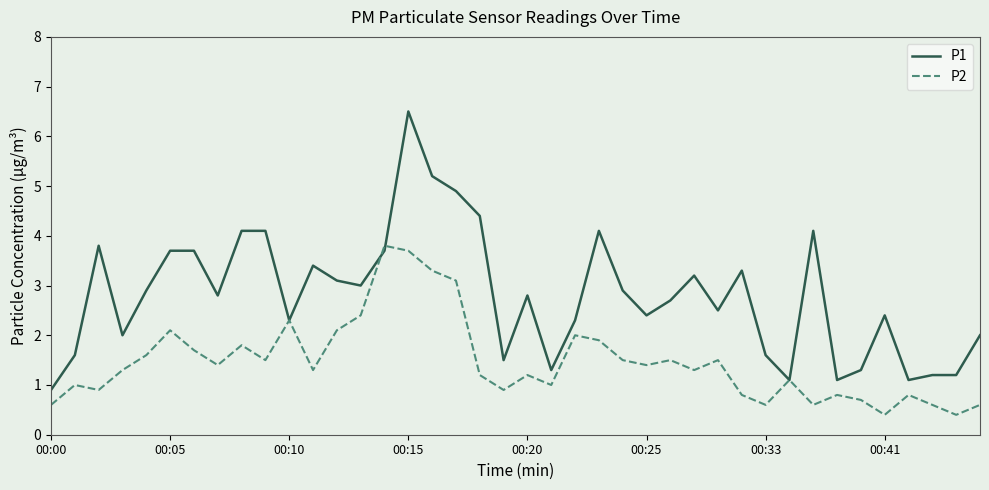

Reading left to right, transcribe all the data shown in this chart.

P1: 0.9	1.6	3.8	2.0	2.9	3.7	3.7	2.8	4.1	4.1	2.3	3.4	3.1	3.0	3.7	6.5	5.2	4.9	4.4	1.5	2.8	1.3	2.3	4.1	2.9	2.4	2.7	3.2	2.5	3.3	1.6	1.1	4.1	1.1	1.3	2.4	1.1	1.2	1.2	2.0
P2: 0.6	1.0	0.9	1.3	1.6	2.1	1.7	1.4	1.8	1.5	2.3	1.3	2.1	2.4	3.8	3.7	3.3	3.1	1.2	0.9	1.2	1.0	2.0	1.9	1.5	1.4	1.5	1.3	1.5	0.8	0.6	1.1	0.6	0.8	0.7	0.4	0.8	0.6	0.4	0.6